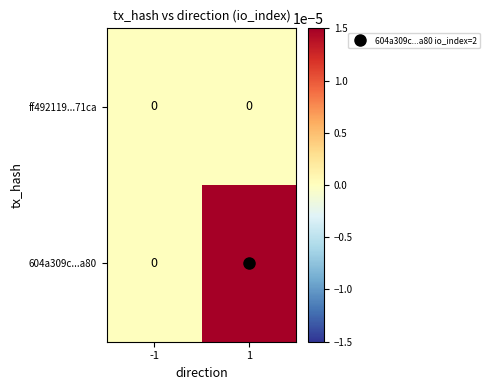

The value of ff492119...71ca at -1 is 0. True or false?

True